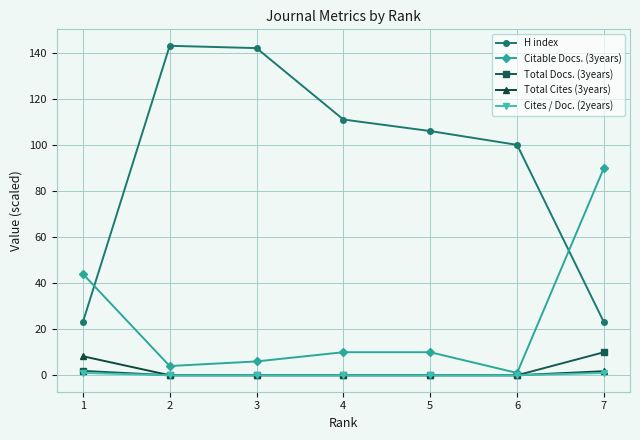

True or false: H index has a value of 29.4 at 6.

False